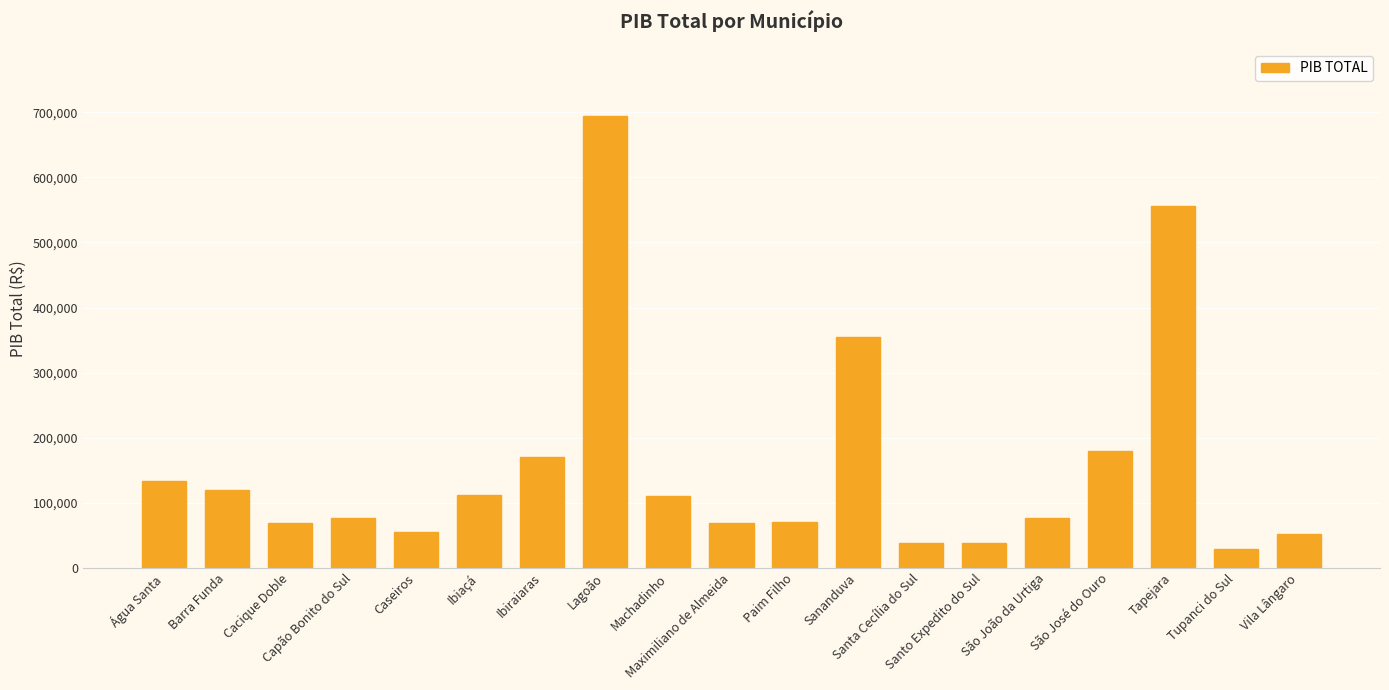

Which has a higher value, Machadinho or São José do Ouro?

São José do Ouro